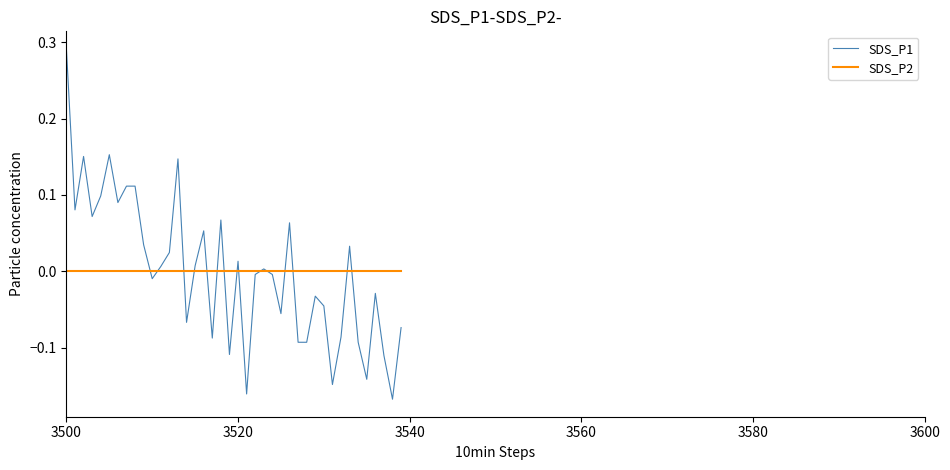

Which series has the largest range (max minus min)?

SDS_P1